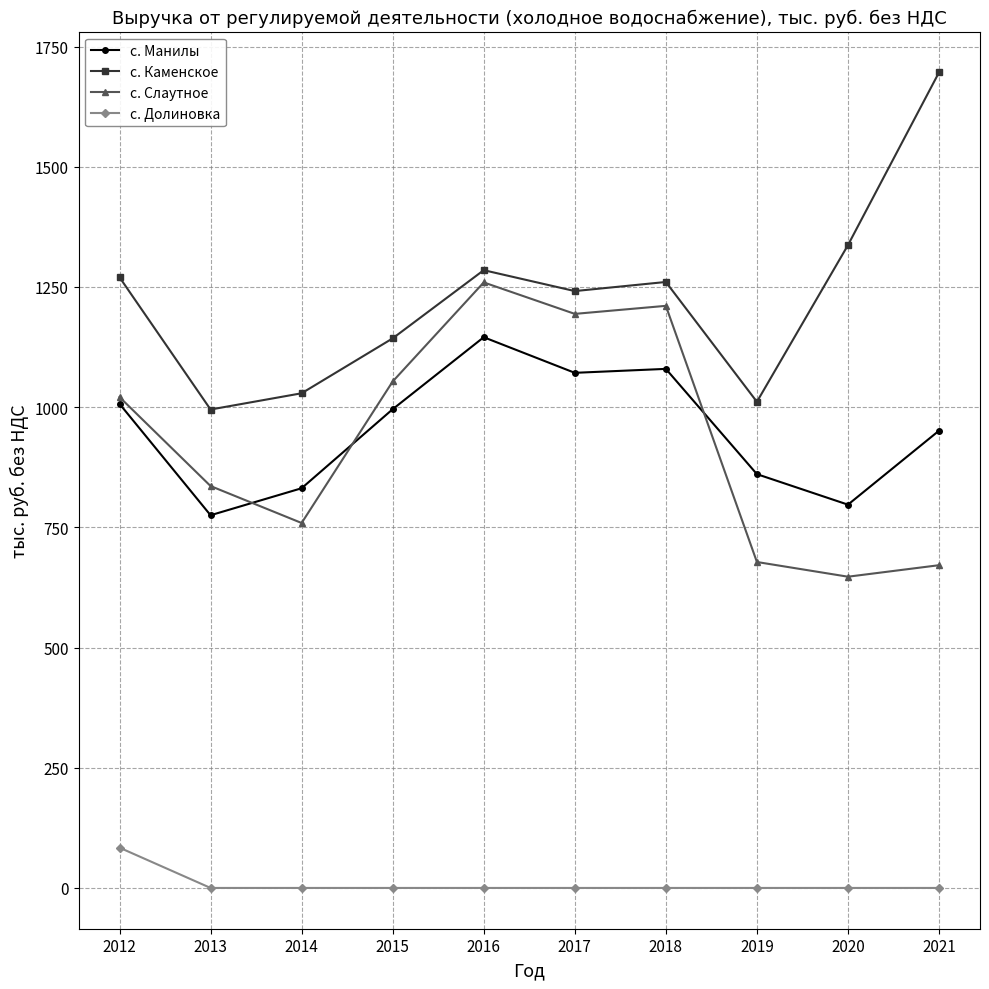

The value of с. Долиновка at 2020 is 0.0. True or false?

True